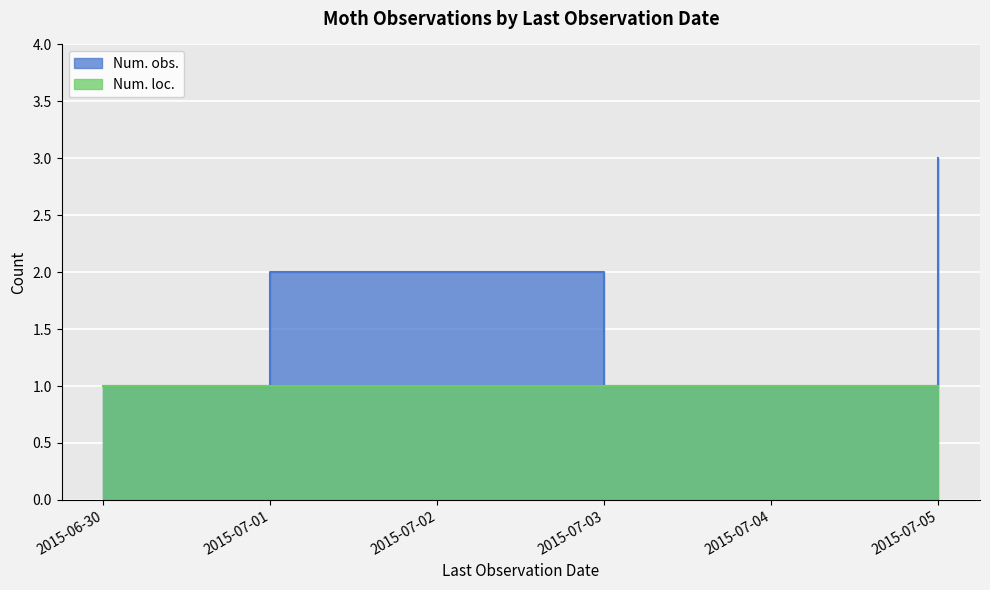

Is the value of Num. loc. at 2015-06-30 greater than the value of Num. obs. at 2015-06-30?

No